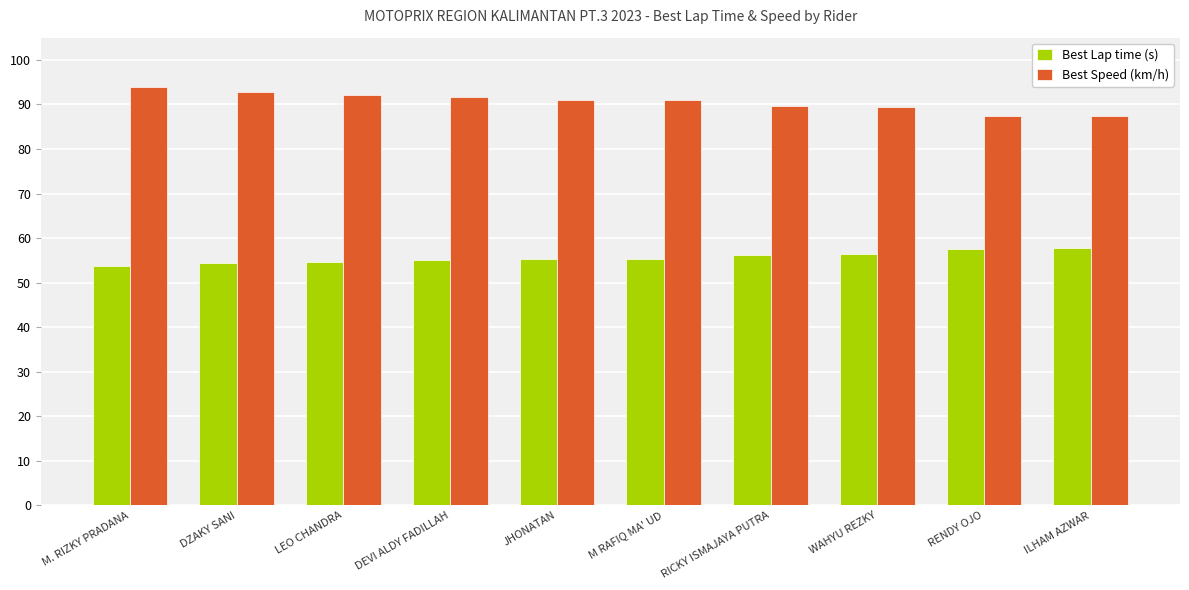

Are the bars horizontal?

No